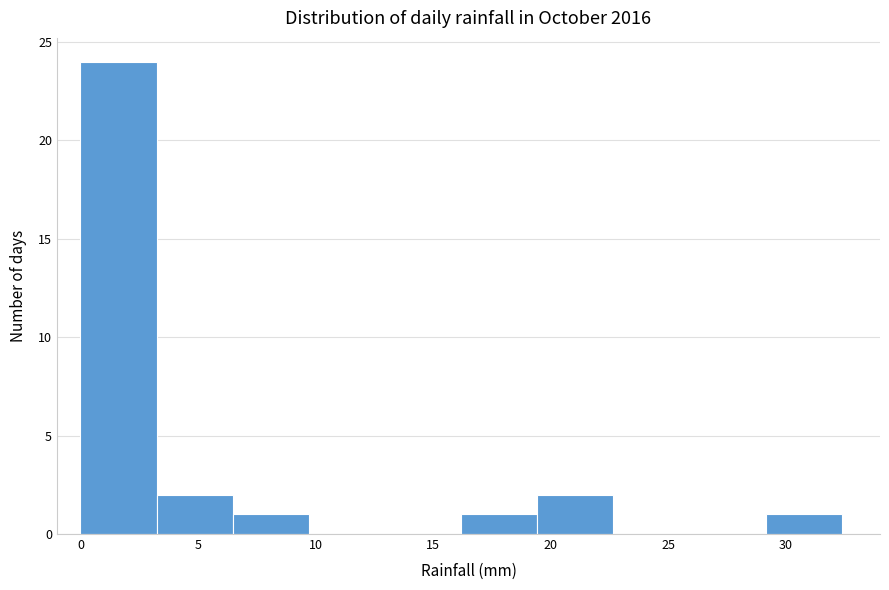

Over which range of the x-axis is the bar tallest?

0.0 to 3.0